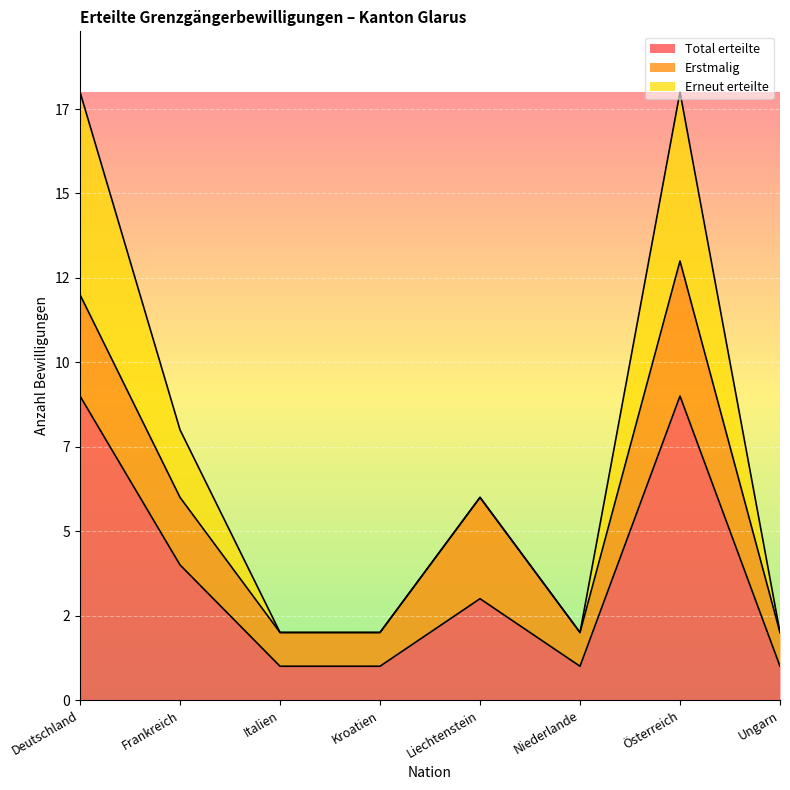

Reading right to left, list all the values displayed in this chart.

Total erteilte: Ungarn=1	Österreich=9	Niederlande=1	Liechtenstein=3	Kroatien=1	Italien=1	Frankreich=4	Deutschland=9
Erstmalig: Ungarn=1	Österreich=4	Niederlande=1	Liechtenstein=3	Kroatien=1	Italien=1	Frankreich=2	Deutschland=3
Erneut erteilte: Ungarn=0	Österreich=5	Niederlande=0	Liechtenstein=0	Kroatien=0	Italien=0	Frankreich=2	Deutschland=6